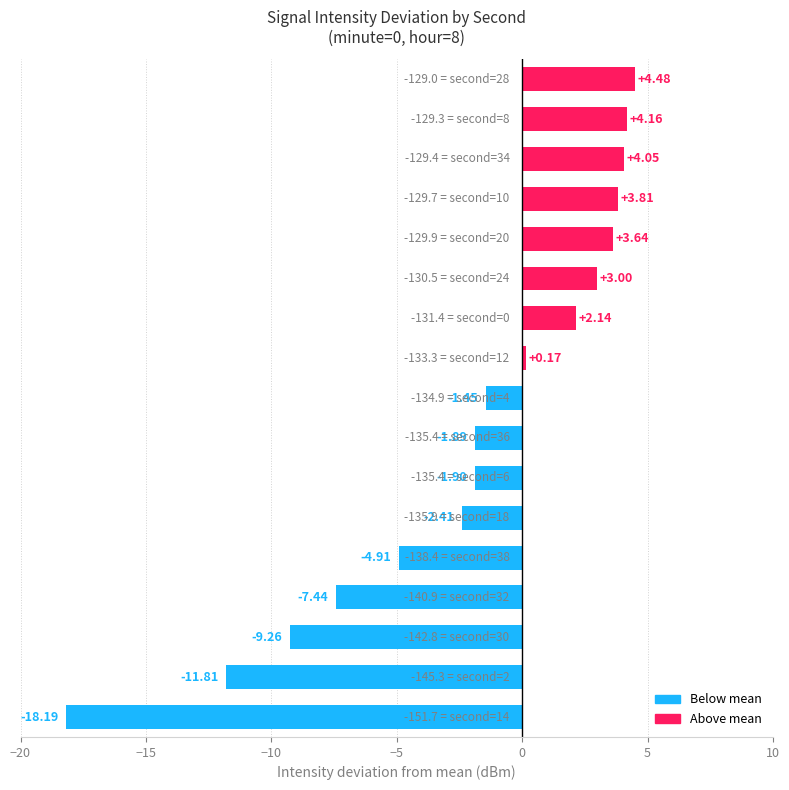

What is the sum of all values?

-33.8